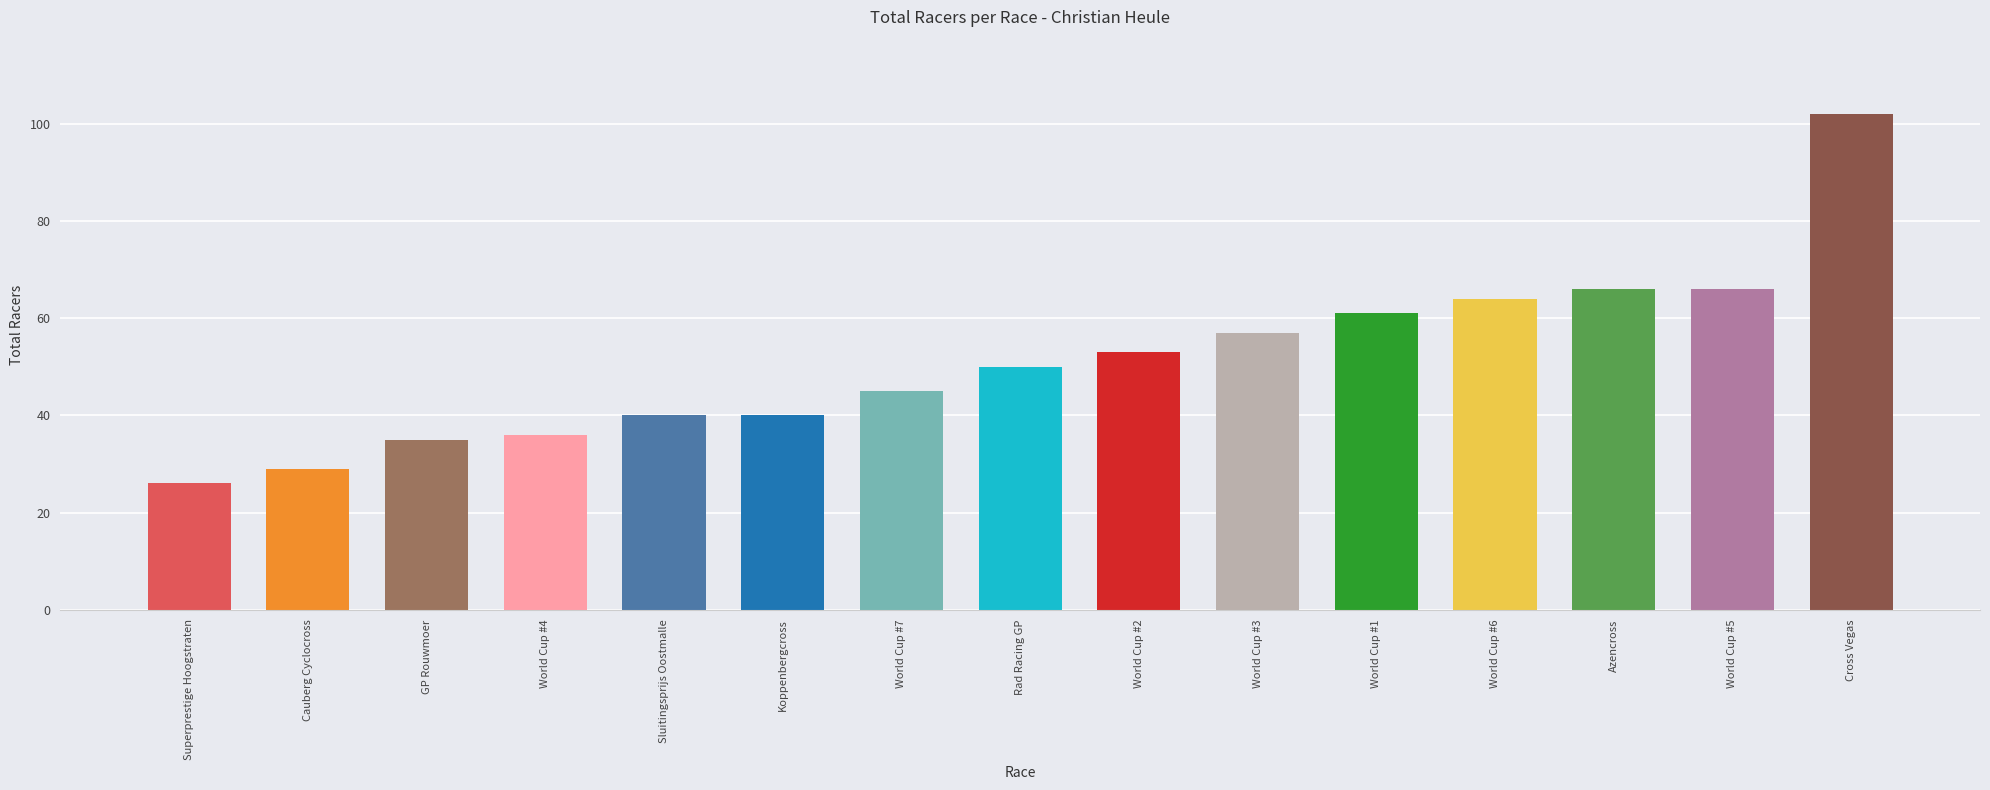

Between World Cup #5 and Cauberg Cyclocross, which is larger?

World Cup #5